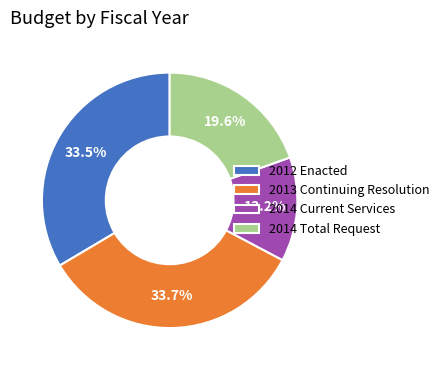

Approximately how many times larger is the value at 2013 Continuing Resolution compared to 2014 Total Request?

1.7